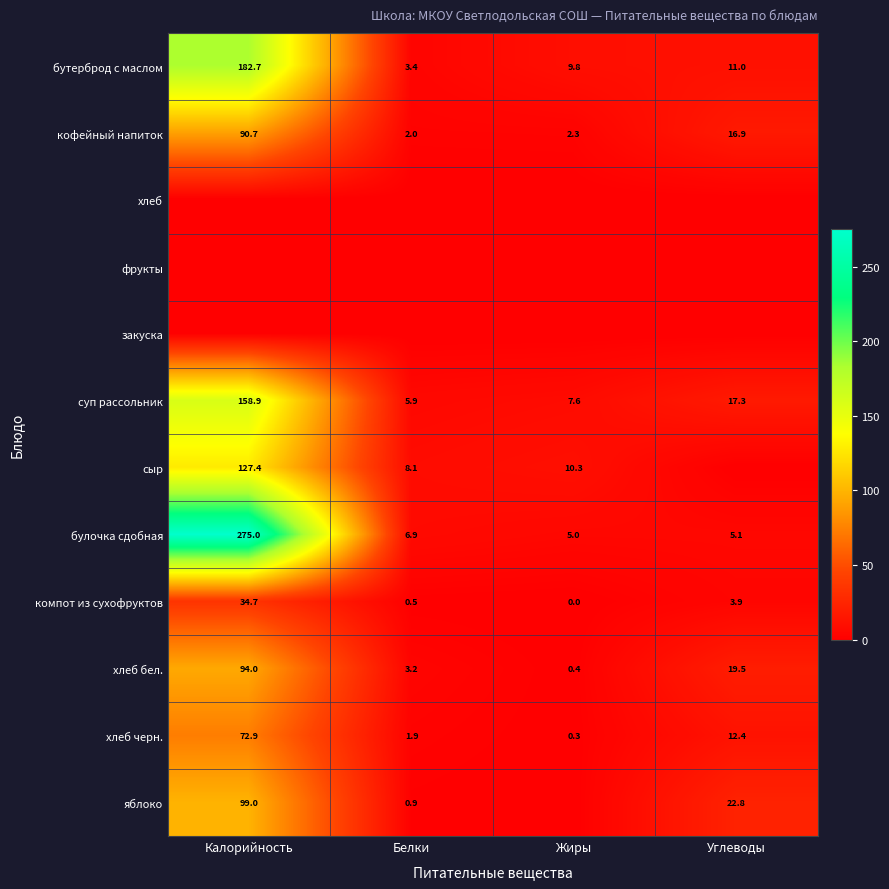

Rank the categories by компот из сухофруктов value from highest to lowest.

Калорийность, Углеводы, Белки, Жиры